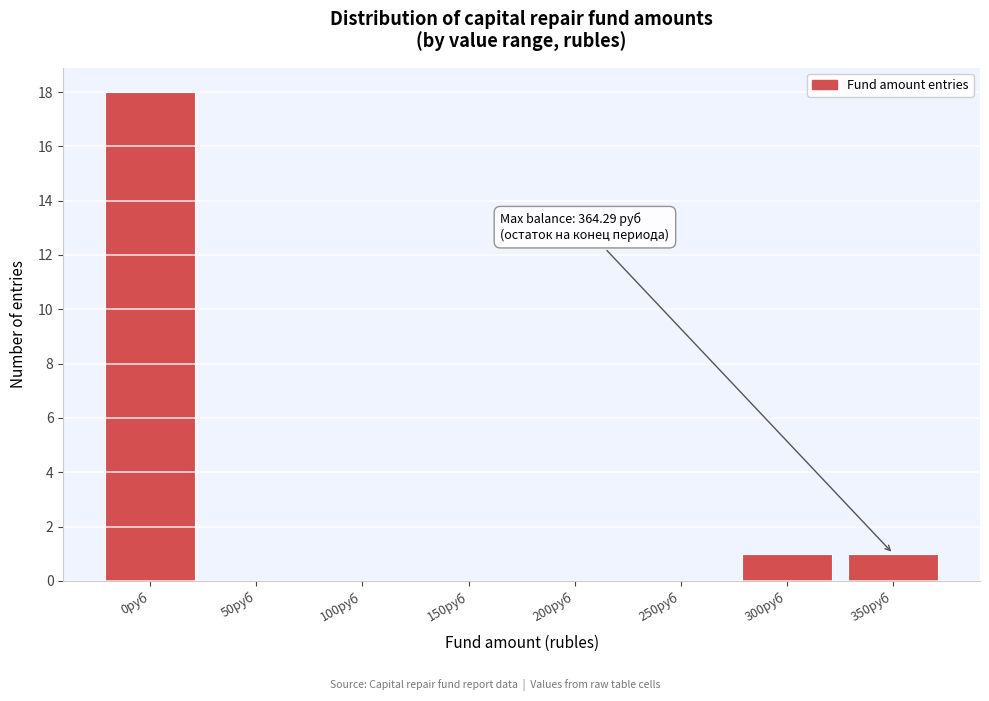

Reading left to right, extract all data points from this chart.

0руб=18	50руб=0	100руб=0	150руб=0	200руб=0	250руб=0	300руб=1	350руб=1